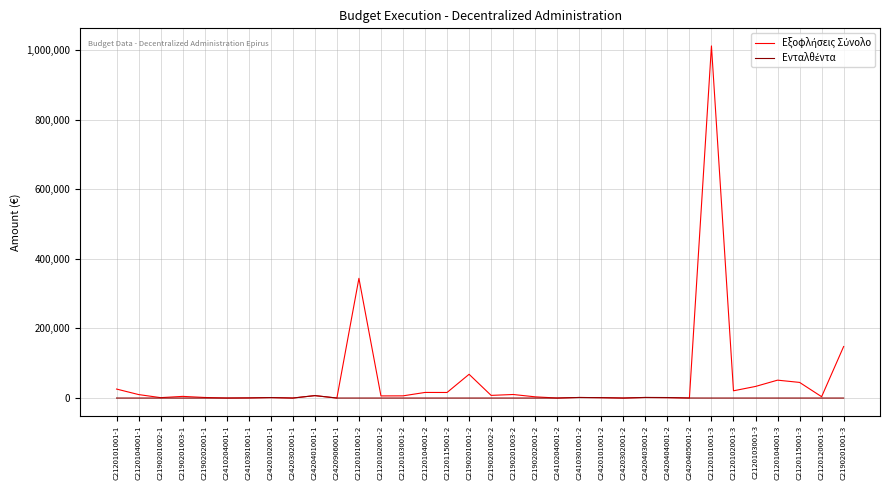

At which category is the sum across all series the highest?

C2120101001-3